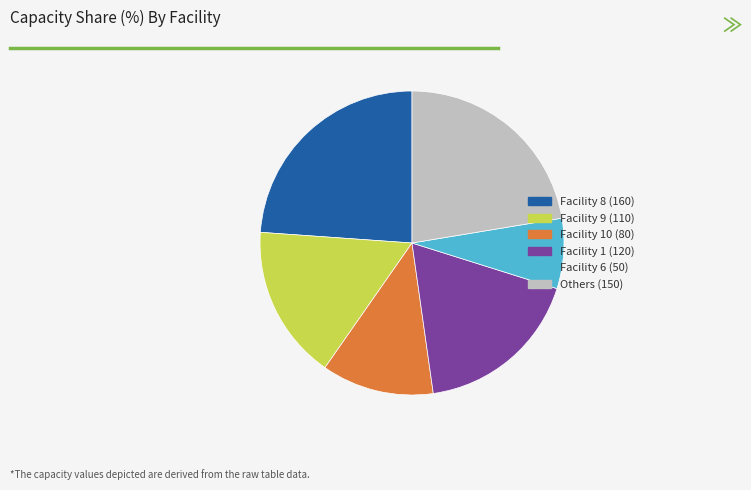

Does any single category account for the majority?

No